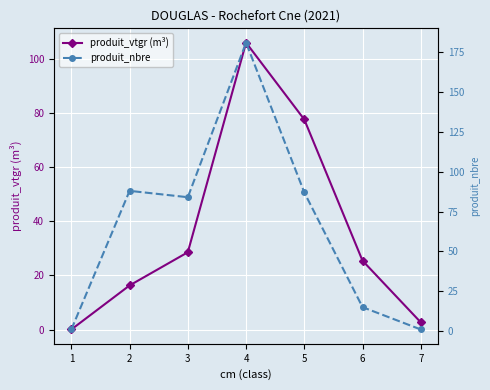

Reading right to left, transcribe all the data shown in this chart.

produit_vtgr (m³): 2.7	25.4	77.6	106.0	28.6	16.3	0.0
produit_nbre: 1.0	15.0	87.0	181.0	84.0	88.0	1.0